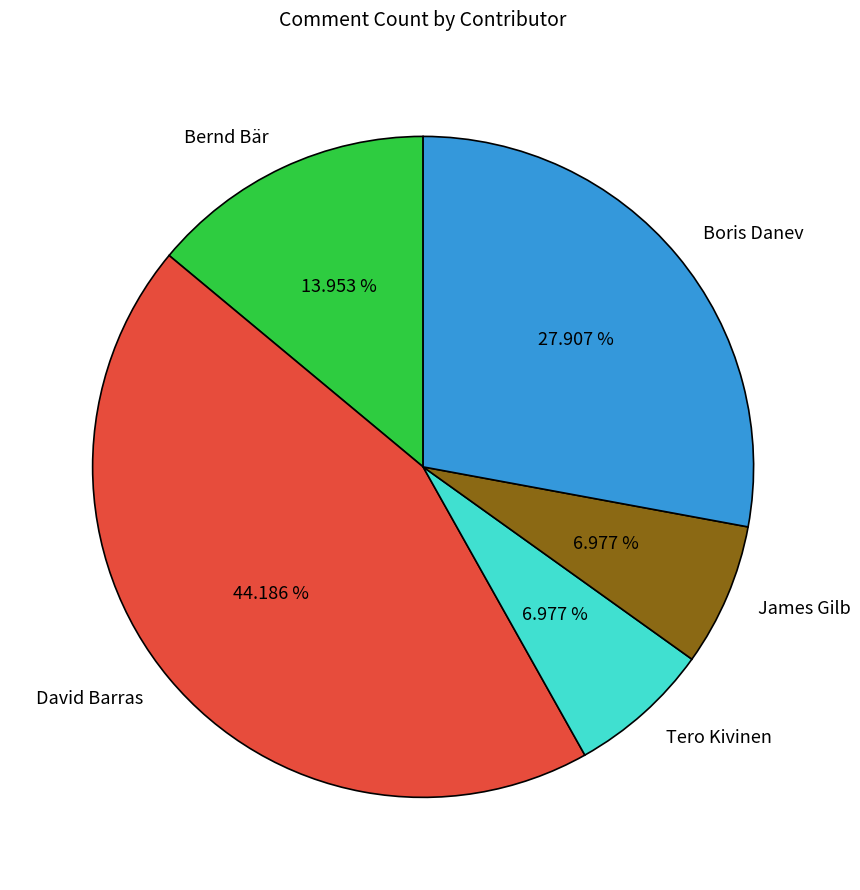

Is there a majority slice in this chart?

No